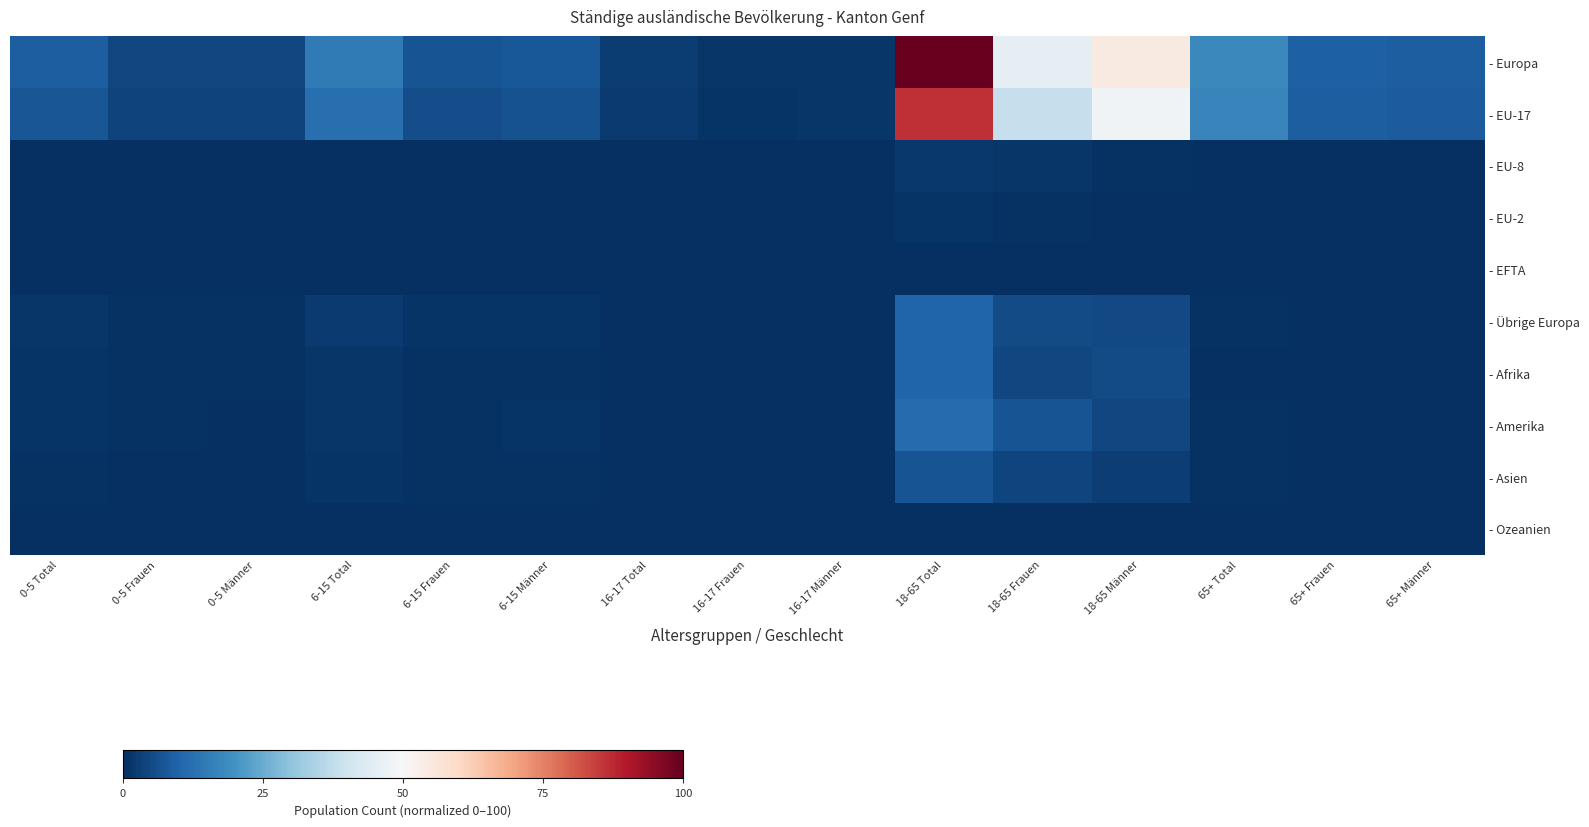

Reading left to right, extract all data points from this chart.

- Europa: 0-5 Total=8.8	0-5 Frauen=4.3	0-5 Männer=4.4	6-15 Total=14.6	6-15 Frauen=6.9	6-15 Männer=7.7	16-17 Total=2.6	16-17 Frauen=1.2	16-17 Männer=1.5	18-65 Total=100.0	18-65 Frauen=45.6	18-65 Männer=54.4	65+ Total=17.9	65+ Frauen=9.3	65+ Männer=8.7
- EU-17: 0-5 Total=7.3	0-5 Frauen=3.6	0-5 Männer=3.7	6-15 Total=12.3	6-15 Frauen=5.8	6-15 Männer=6.5	16-17 Total=2.2	16-17 Frauen=1.0	16-17 Männer=1.2	18-65 Total=86.7	18-65 Frauen=38.3	18-65 Männer=48.4	65+ Total=17.1	65+ Frauen=8.8	65+ Männer=8.3
- EU-8: 0-5 Total=0.1	0-5 Frauen=0.1	0-5 Männer=0.1	6-15 Total=0.1	6-15 Frauen=0.1	6-15 Männer=0.1	16-17 Total=0.0	16-17 Frauen=0.0	16-17 Männer=0.0	18-65 Total=1.8	18-65 Frauen=1.2	18-65 Männer=0.6	65+ Total=0.1	65+ Frauen=0.0	65+ Männer=0.1
- EU-2: 0-5 Total=0.0	0-5 Frauen=0.0	0-5 Männer=0.0	6-15 Total=0.1	6-15 Frauen=0.0	6-15 Männer=0.0	16-17 Total=0.0	16-17 Frauen=0.0	16-17 Männer=0.0	18-65 Total=1.0	18-65 Frauen=0.7	18-65 Männer=0.3	65+ Total=0.1	65+ Frauen=0.0	65+ Männer=0.0
- EFTA: 0-5 Total=0.0	0-5 Frauen=0.0	0-5 Männer=0.0	6-15 Total=0.0	6-15 Frauen=0.0	6-15 Männer=0.0	16-17 Total=0.0	16-17 Frauen=0.0	16-17 Männer=0.0	18-65 Total=0.2	18-65 Frauen=0.1	18-65 Männer=0.1	65+ Total=0.1	65+ Frauen=0.0	65+ Männer=0.0
- Übrige Europa: 0-5 Total=1.2	0-5 Frauen=0.6	0-5 Männer=0.6	6-15 Total=2.1	6-15 Frauen=1.0	6-15 Männer=1.1	16-17 Total=0.4	16-17 Frauen=0.2	16-17 Männer=0.2	18-65 Total=10.0	18-65 Frauen=5.1	18-65 Männer=4.9	65+ Total=0.5	65+ Frauen=0.3	65+ Männer=0.2
- Afrika: 0-5 Total=1.0	0-5 Frauen=0.5	0-5 Männer=0.5	6-15 Total=1.4	6-15 Frauen=0.8	6-15 Männer=0.7	16-17 Total=0.2	16-17 Frauen=0.1	16-17 Männer=0.1	18-65 Total=10.1	18-65 Frauen=4.7	18-65 Männer=5.5	65+ Total=0.4	65+ Frauen=0.2	65+ Männer=0.2
- Amerika: 0-5 Total=0.8	0-5 Frauen=0.4	0-5 Männer=0.4	6-15 Total=1.5	6-15 Frauen=0.8	6-15 Männer=0.8	16-17 Total=0.4	16-17 Frauen=0.2	16-17 Männer=0.2	18-65 Total=11.5	18-65 Frauen=6.9	18-65 Männer=4.5	65+ Total=0.7	65+ Frauen=0.4	65+ Männer=0.3
- Asien: 0-5 Total=0.6	0-5 Frauen=0.3	0-5 Männer=0.3	6-15 Total=0.9	6-15 Frauen=0.4	6-15 Männer=0.5	16-17 Total=0.2	16-17 Frauen=0.1	16-17 Männer=0.1	18-65 Total=7.0	18-65 Frauen=4.0	18-65 Männer=3.1	65+ Total=0.6	65+ Frauen=0.3	65+ Männer=0.3
- Ozeanien: 0-5 Total=0.0	0-5 Frauen=0.0	0-5 Männer=0.0	6-15 Total=0.0	6-15 Frauen=0.0	6-15 Männer=0.0	16-17 Total=0.0	16-17 Frauen=0.0	16-17 Männer=0.0	18-65 Total=0.4	18-65 Frauen=0.2	18-65 Männer=0.2	65+ Total=0.0	65+ Frauen=0.0	65+ Männer=0.0